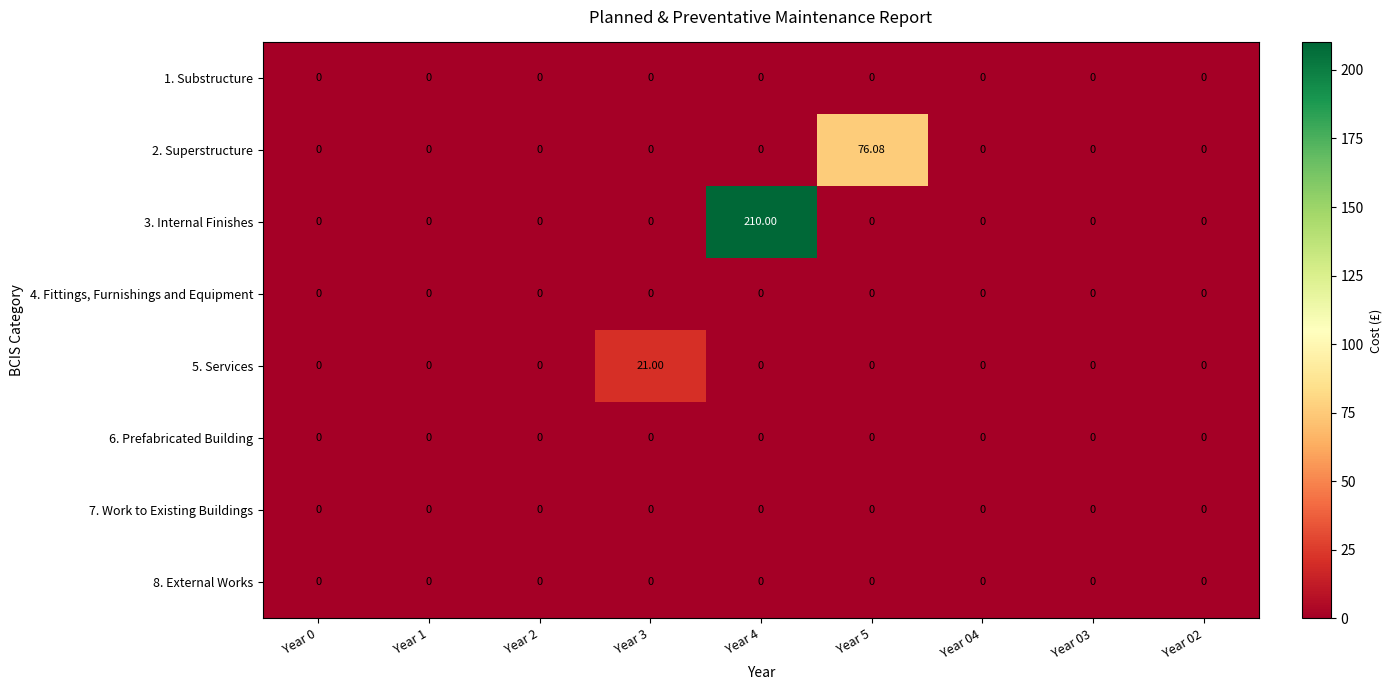

How many categories are shown in the chart?

9